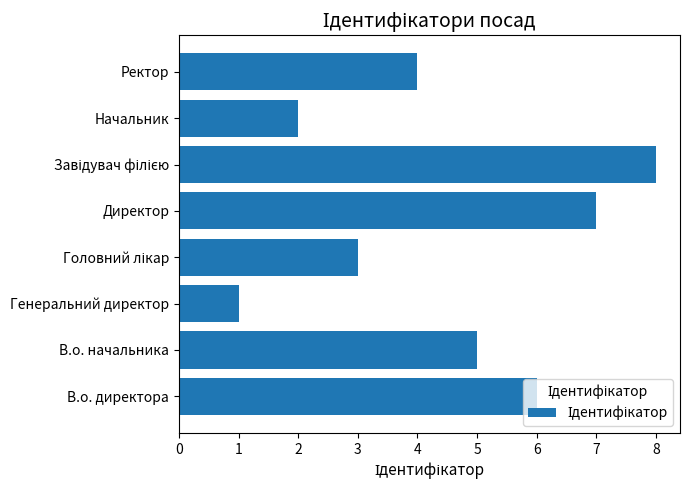

What is the greatest value displayed?

8